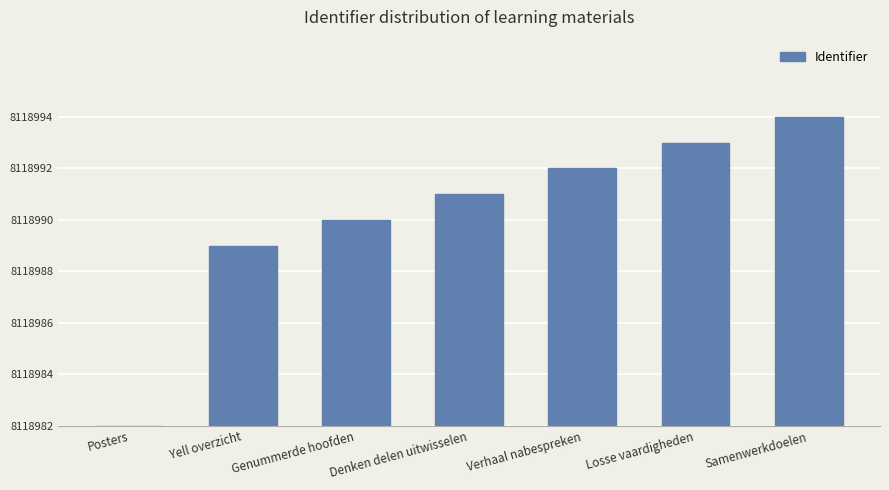

What is the difference between the values at Yell overzicht and Verhaal nabespreken?

3